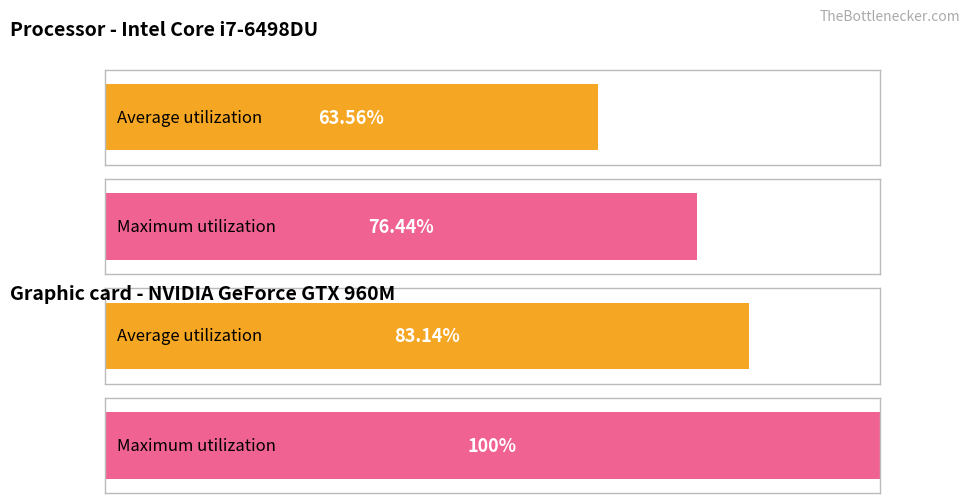

How many bars are there in each group?

2